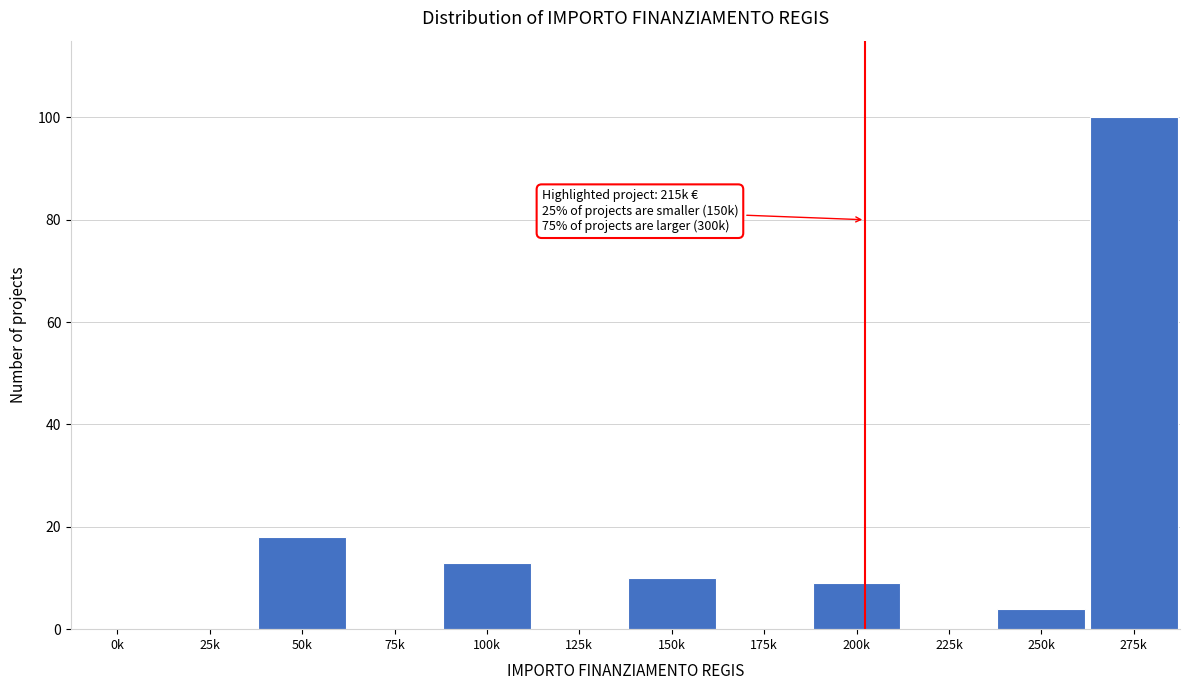

Reading left to right, list all the values displayed in this chart.

0k=0	25k=0	50k=18	75k=0	100k=13	125k=0	150k=10	175k=0	200k=9	225k=0	250k=4	275k=100